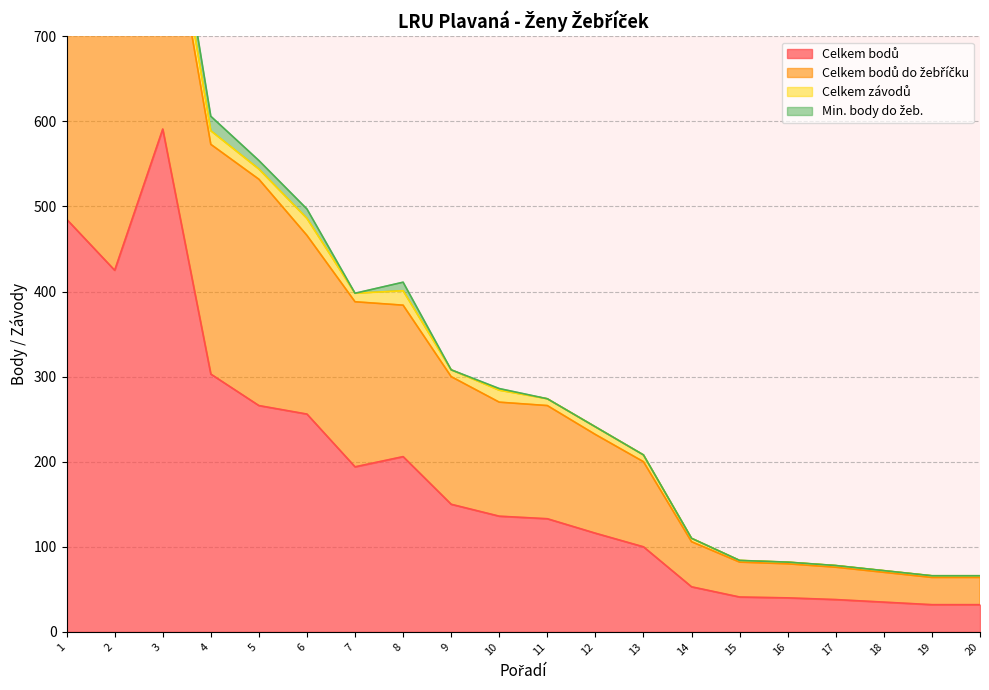

Where is the first local minimum for Celkem bodů?

2